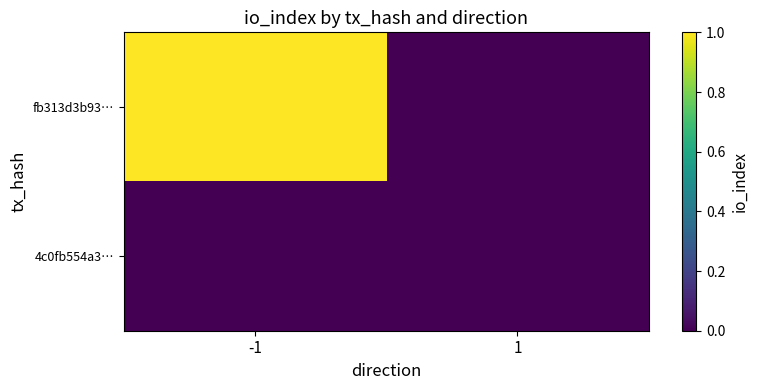

Which label corresponds to the largest value in the chart?

-1